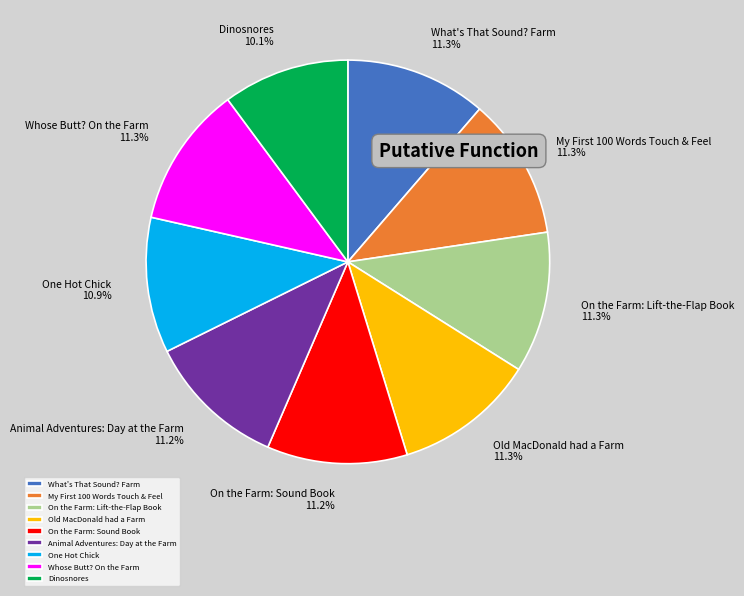

Which has a higher value, Dinosnores or Animal Adventures: Day at the Farm?

Animal Adventures: Day at the Farm